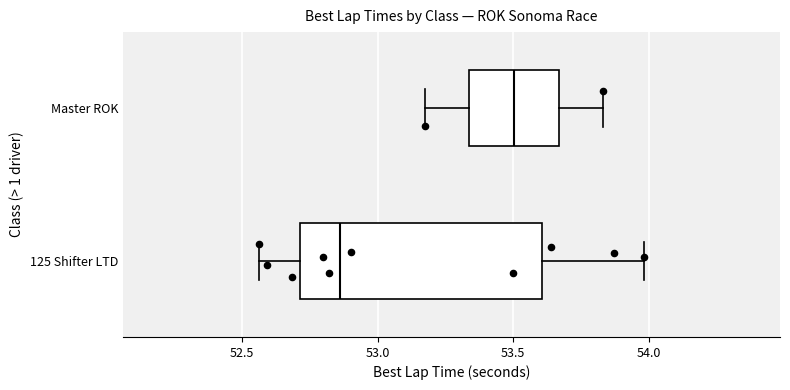

Reading bottom to top, read every box against the x-axis: the position of its median line, the range the box covers, and the ends of its whiskers. The values are not printed on the chart, so give them approximately, as read against the axis.

125 Shifter LTD: median 52.85, box 52.70 to 53.60, whiskers 52.55 to 54.00
Master ROK: median 53.50, box 53.35 to 53.65, whiskers 53.15 to 53.85